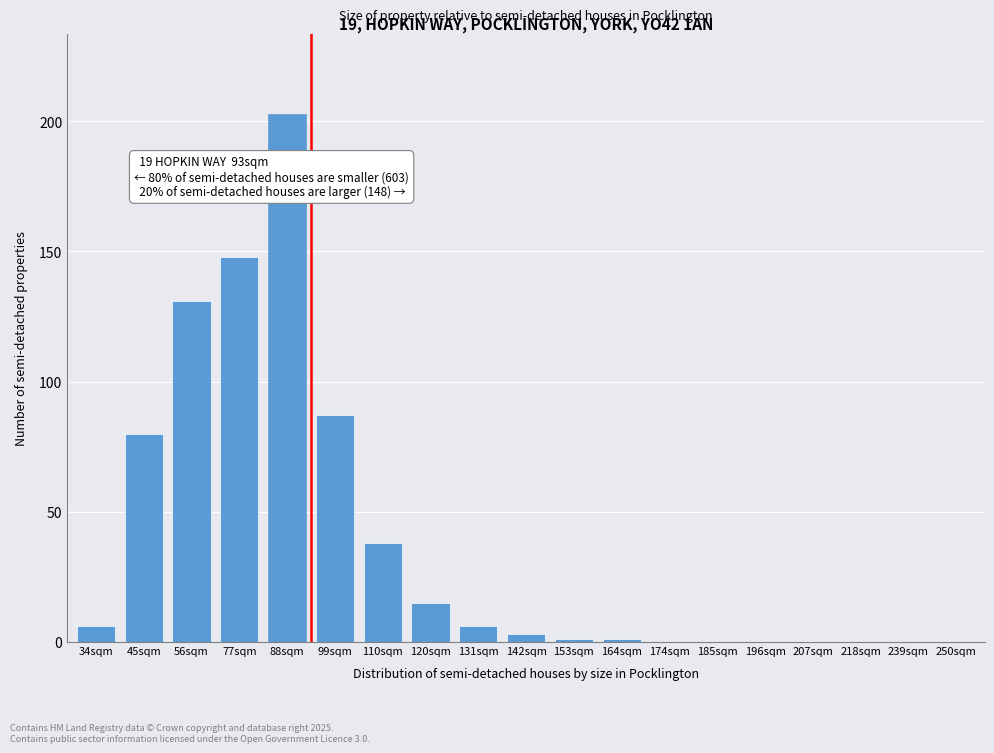

Reading left to right, extract all data points from this chart.

34sqm=6	45sqm=80	56sqm=131	77sqm=148	88sqm=203	99sqm=87	110sqm=38	120sqm=15	131sqm=6	142sqm=3	153sqm=1	164sqm=1	174sqm=0	185sqm=0	196sqm=0	207sqm=0	218sqm=0	239sqm=0	250sqm=0